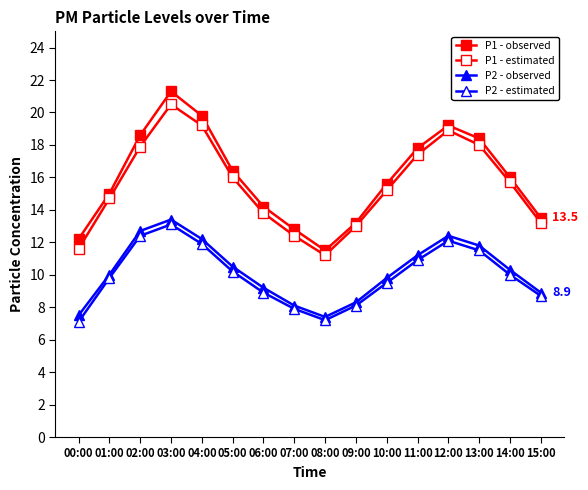

True or false: P2 - estimated and P1 - estimated intersect in this chart.

False